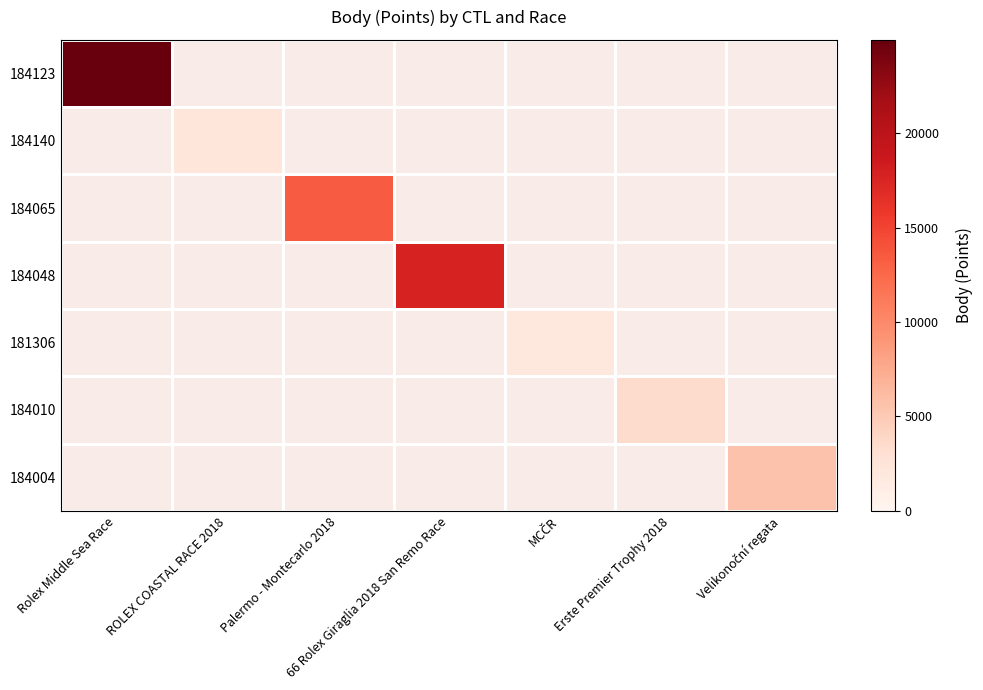

Which has a higher value, Palermo - Montecarlo 2018 or Rolex Middle Sea Race?

Rolex Middle Sea Race